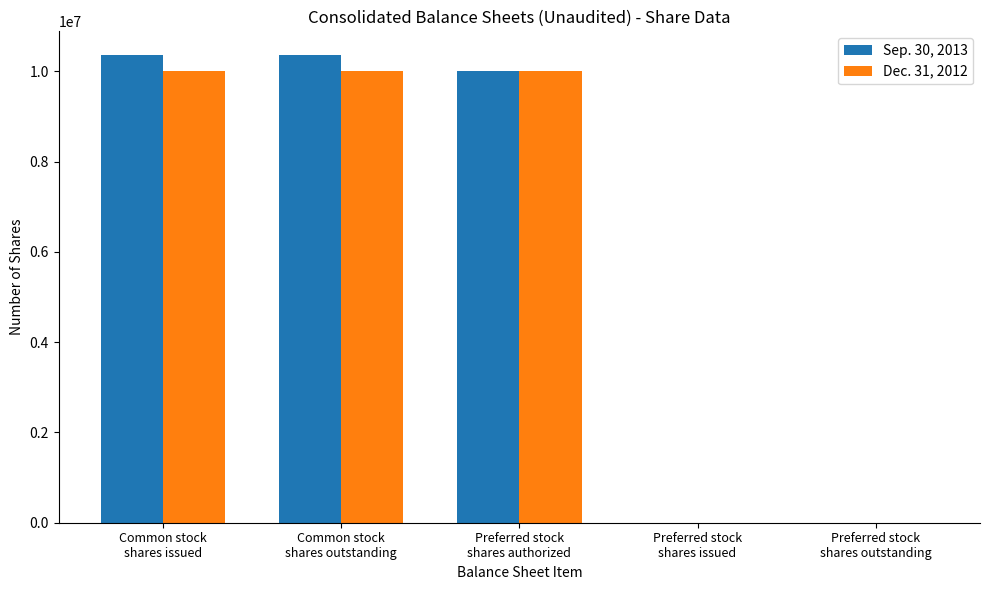

What is the greatest value displayed?

10371155